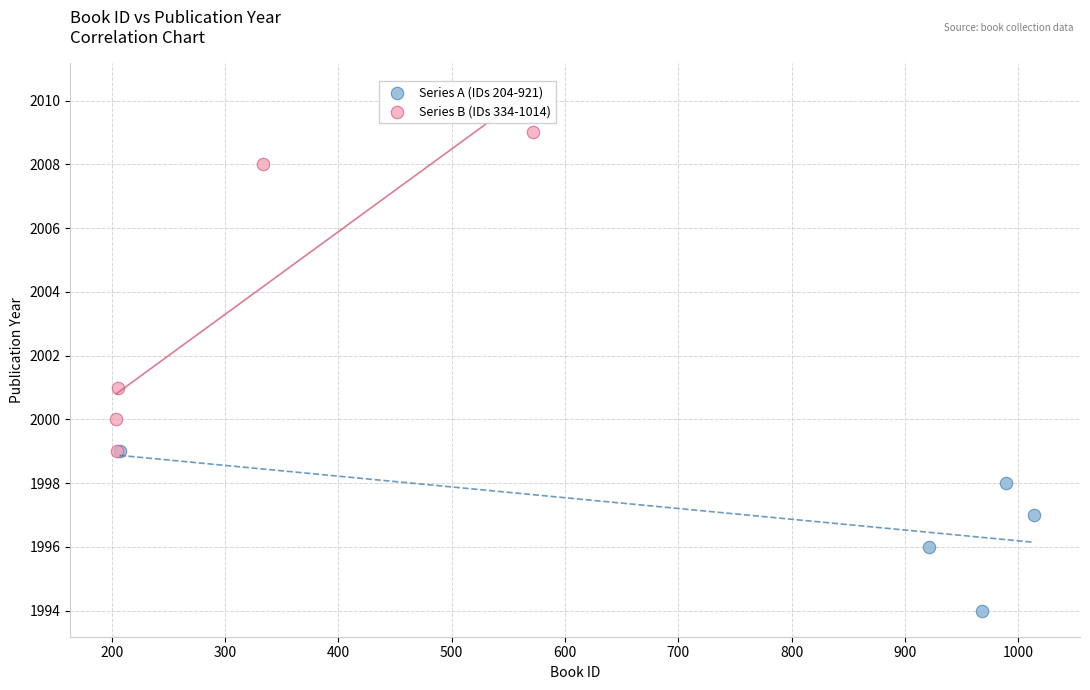

Which series contains the highest Y value?

Series B (IDs 334-1014)